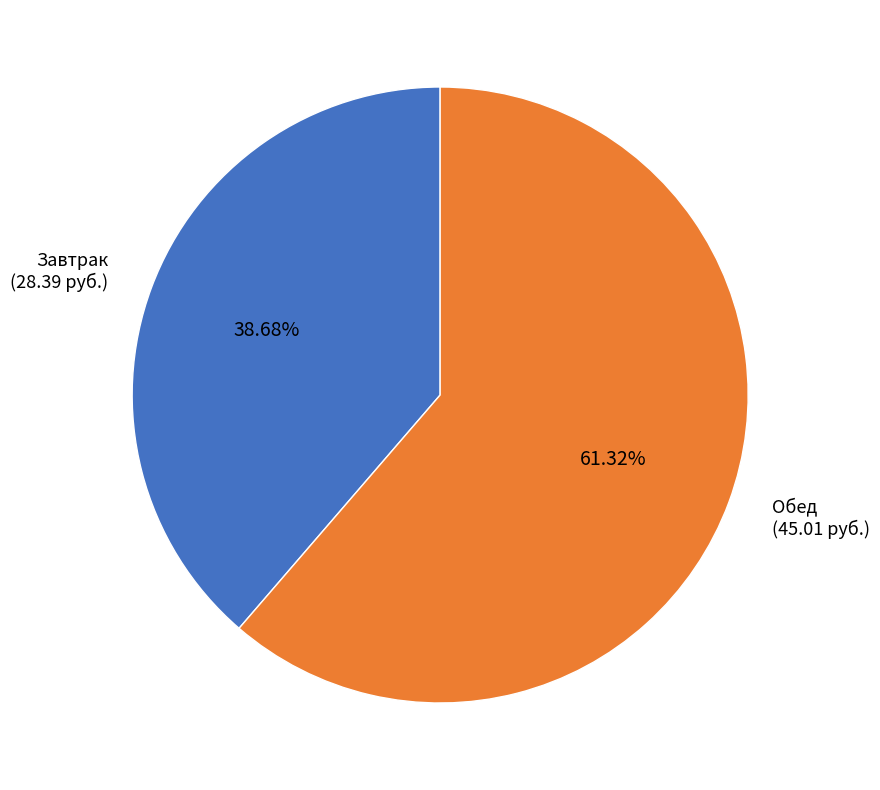

Rank the categories by value from lowest to highest.

Завтрак (28.39 руб.), Обед (45.01 руб.)